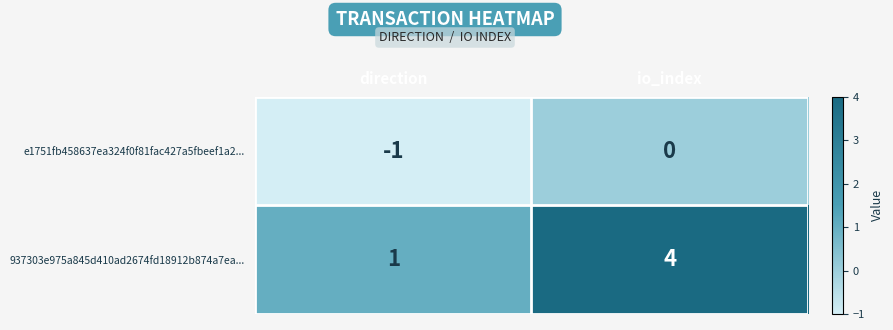

What is the sum of all 937303e975a845d410ad2674fd18912b874a7ea... values?

5